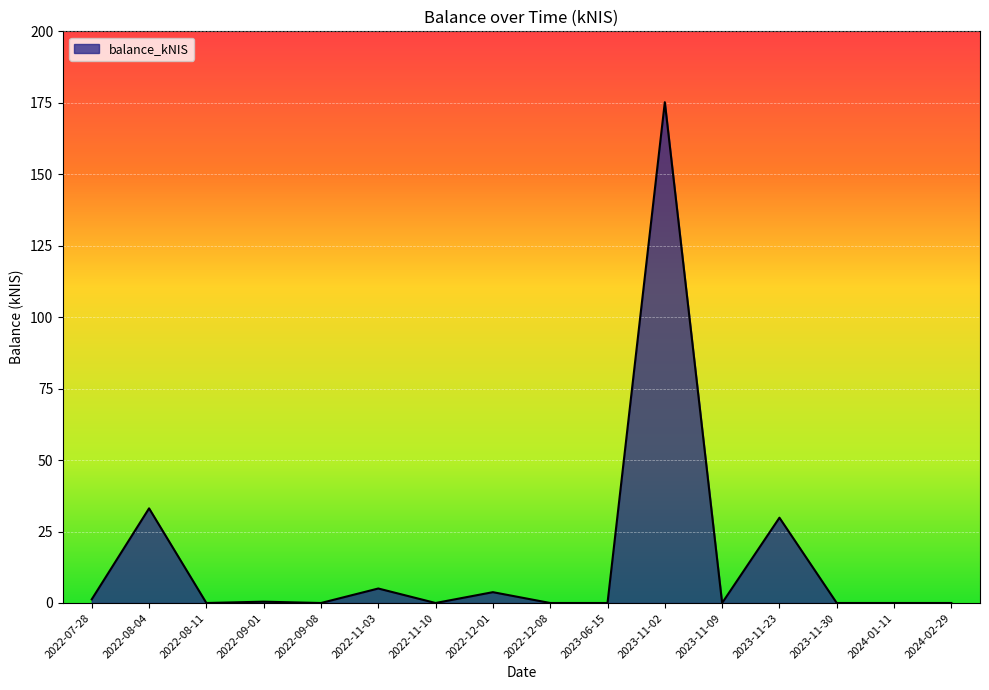

Count the number of data series in this chart.

1